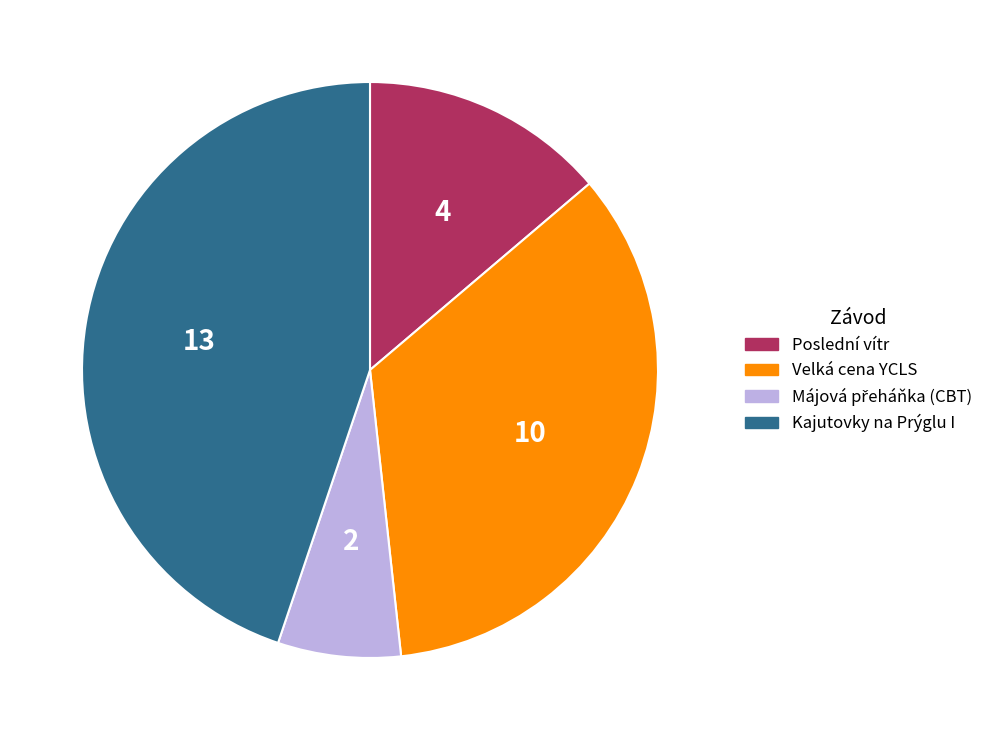

How many slices are in this pie chart?

4